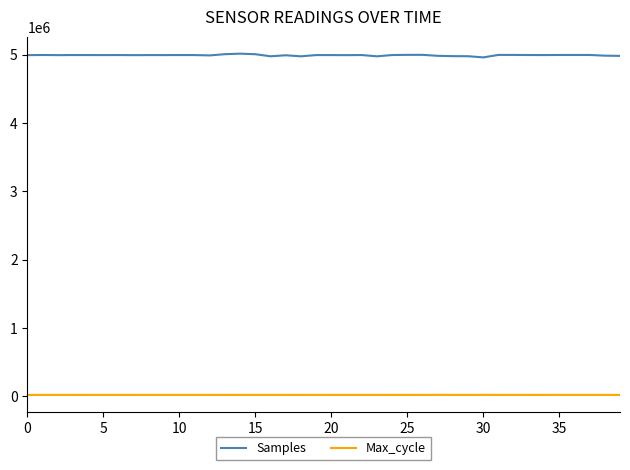

Rank the series by their maximum value, from highest to lowest.

Samples, Max_cycle